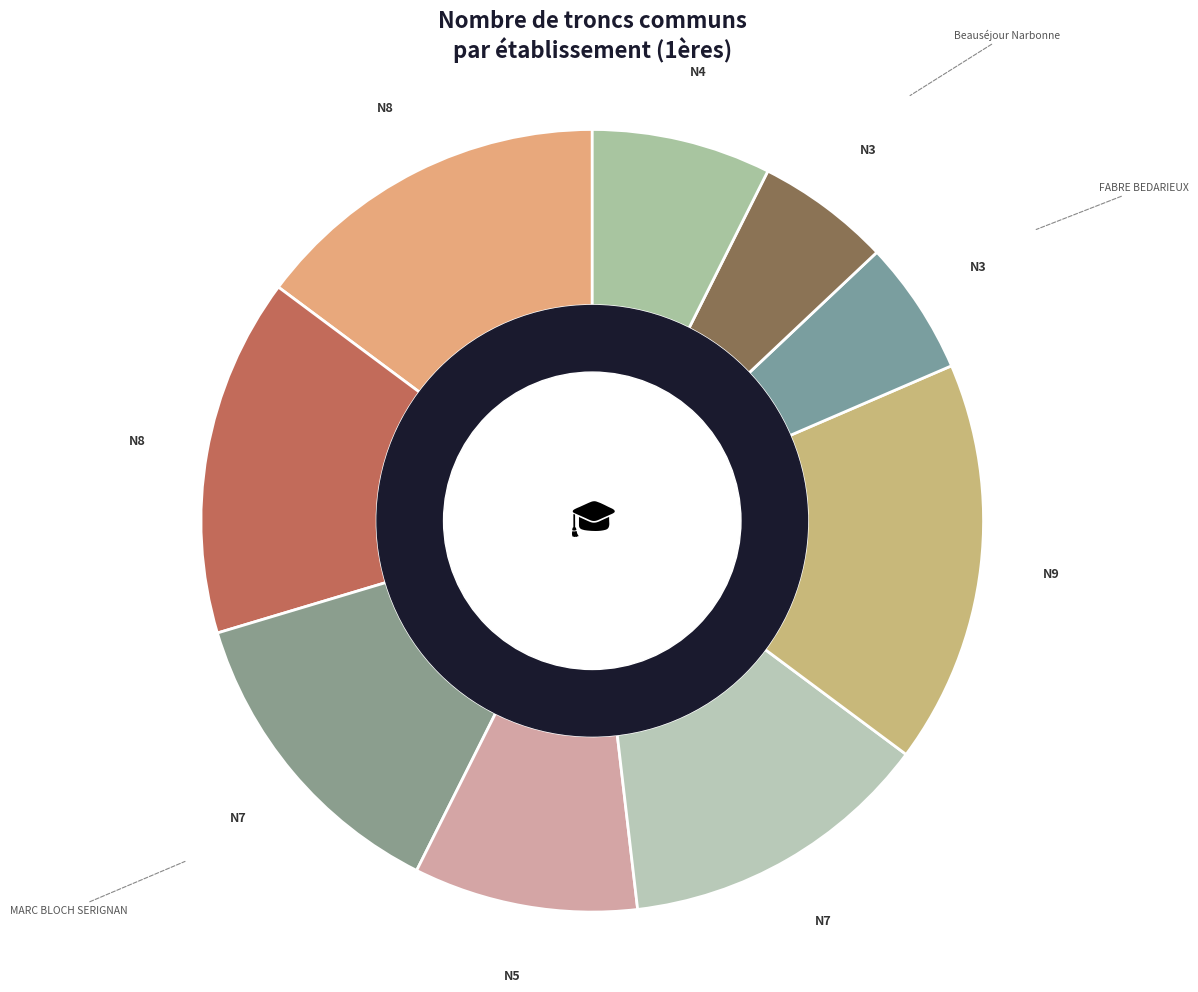

How many slices are in this pie chart?

9